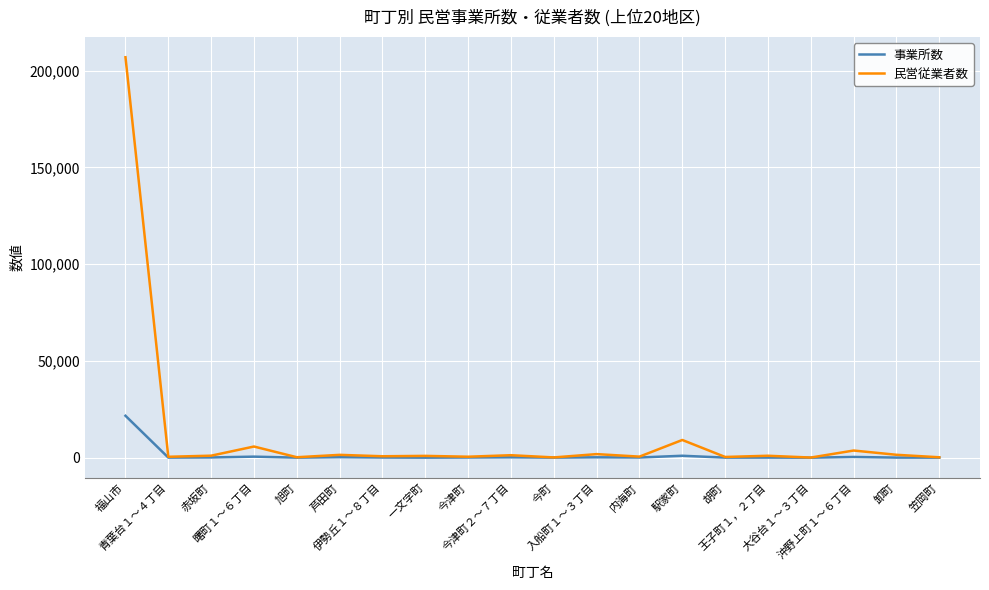

In 事業所数, how many points are lower than both neighbors (excluding endpoints)?

7